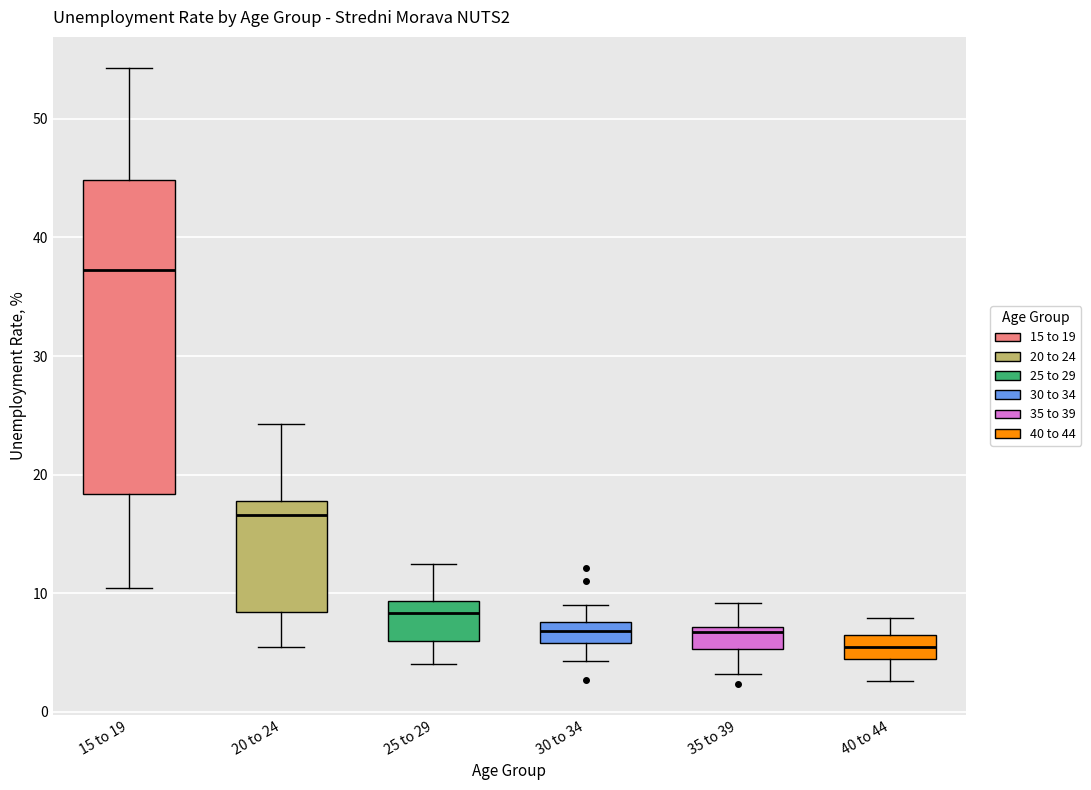

Reading left to right, transcribe this box plot: for each box, give where its median line is, the range the box spans, and where its two whiskers end, as read against the y-axis. The values are not printed on the chart, so give them approximately, as read against the axis.

15 to 19: median 37, box 18 to 45, whiskers 10 to 54
20 to 24: median 17, box 8 to 18, whiskers 5 to 24
25 to 29: median 8, box 6 to 9, whiskers 4 to 12
30 to 34: median 7, box 6 to 8, whiskers 4 to 9
35 to 39: median 7 (just below the box's upper edge), box 5 to 7, whiskers 3 to 9
40 to 44: median 5, box 4 to 6, whiskers 3 to 8